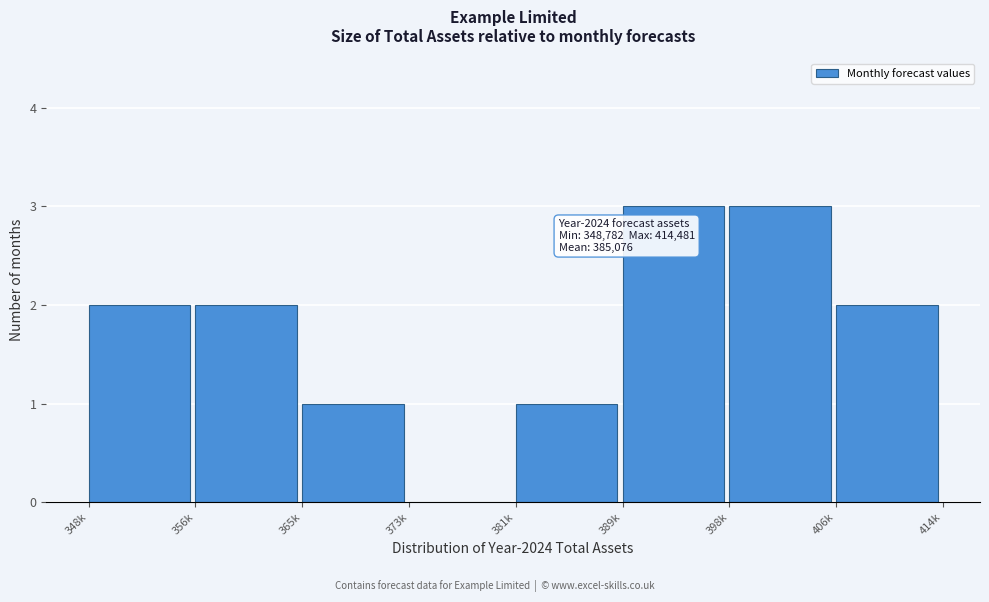

Reading left to right, list all the values displayed in this chart.

348k=2	356k=2	365k=1	373k=0	381k=1	389k=3	398k=3	406k=2